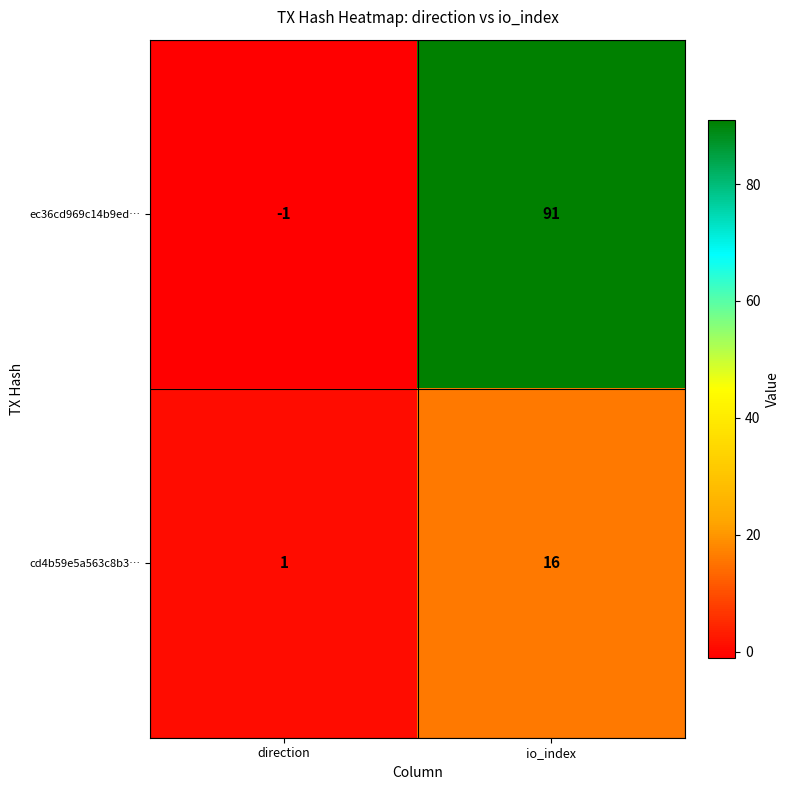

What is the difference between the cd4b59e5a563c8b3… values at io_index and direction?

15